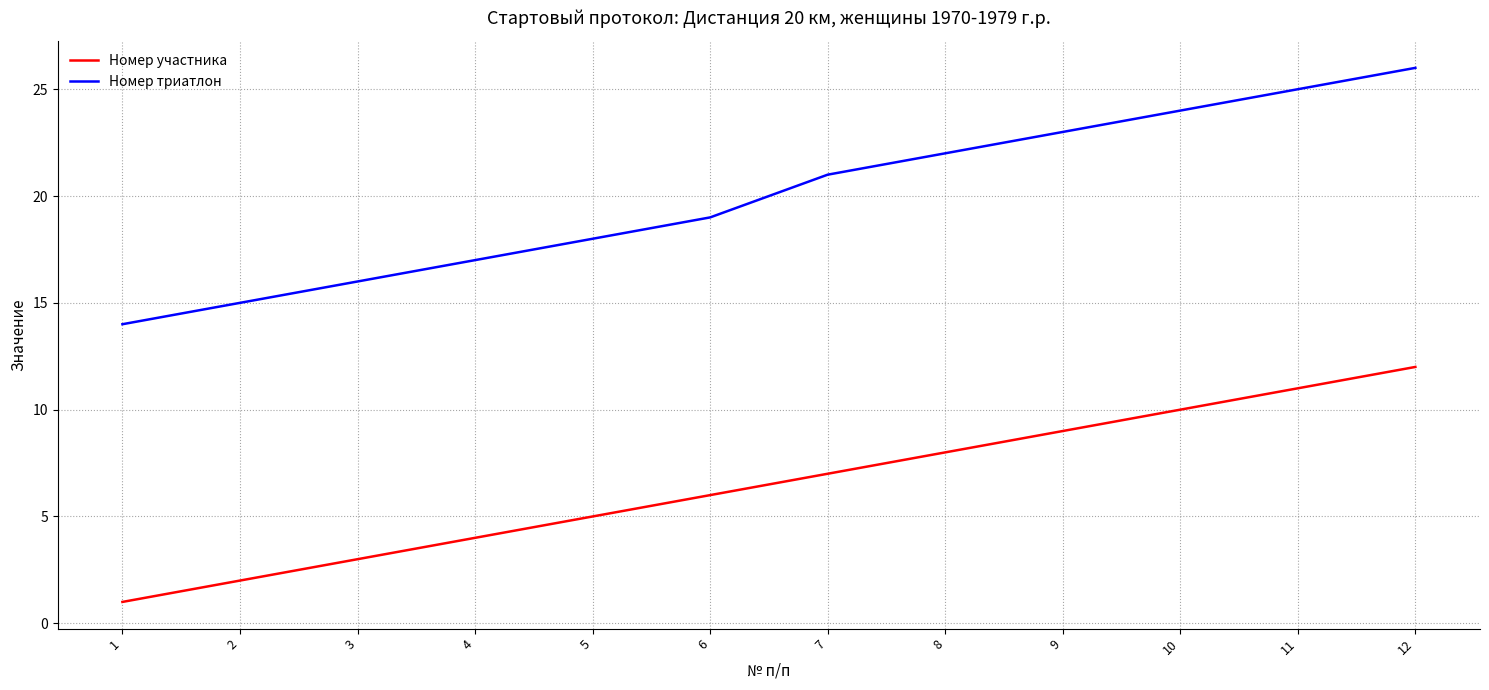

Reading left to right, what are all the values shown in this chart?

Номер участника: 1=1	2=2	3=3	4=4	5=5	6=6	7=7	8=8	9=9	10=10	11=11	12=12
Номер триатлон: 1=14	2=15	3=16	4=17	5=18	6=19	7=21	8=22	9=23	10=24	11=25	12=26